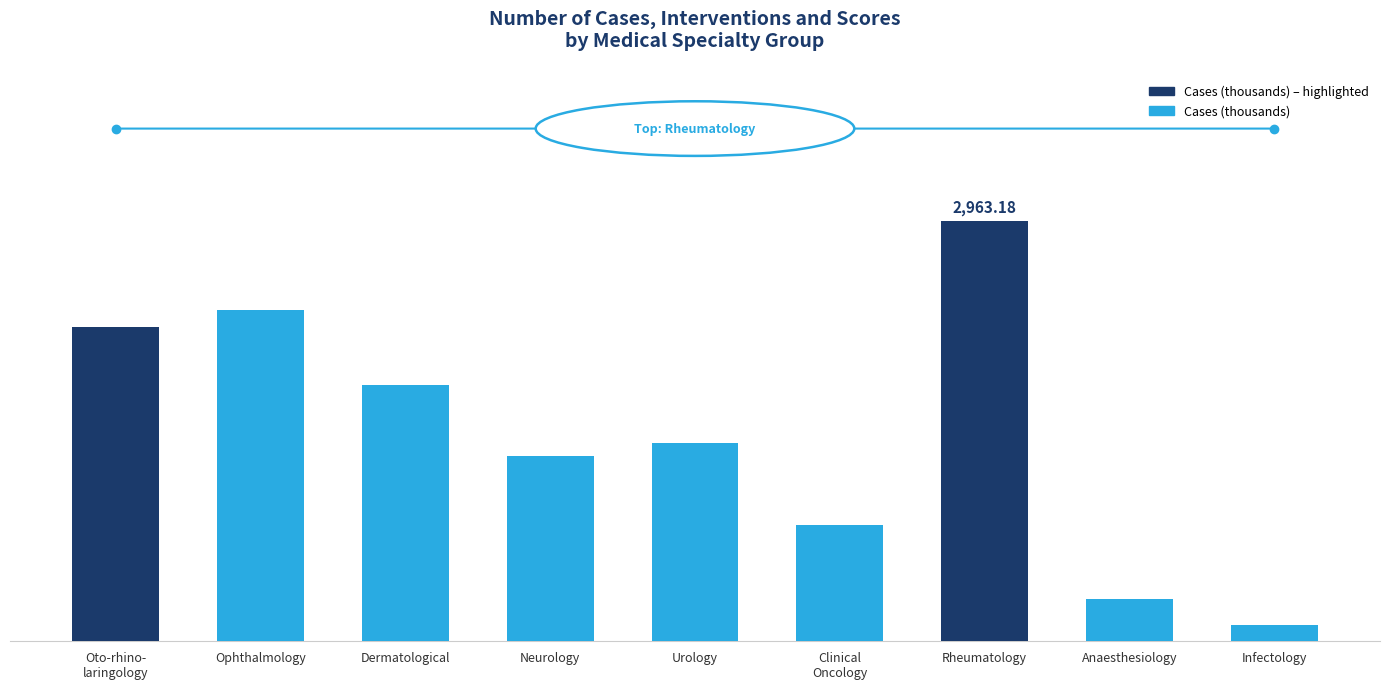

Does the chart contain any negative values?

No